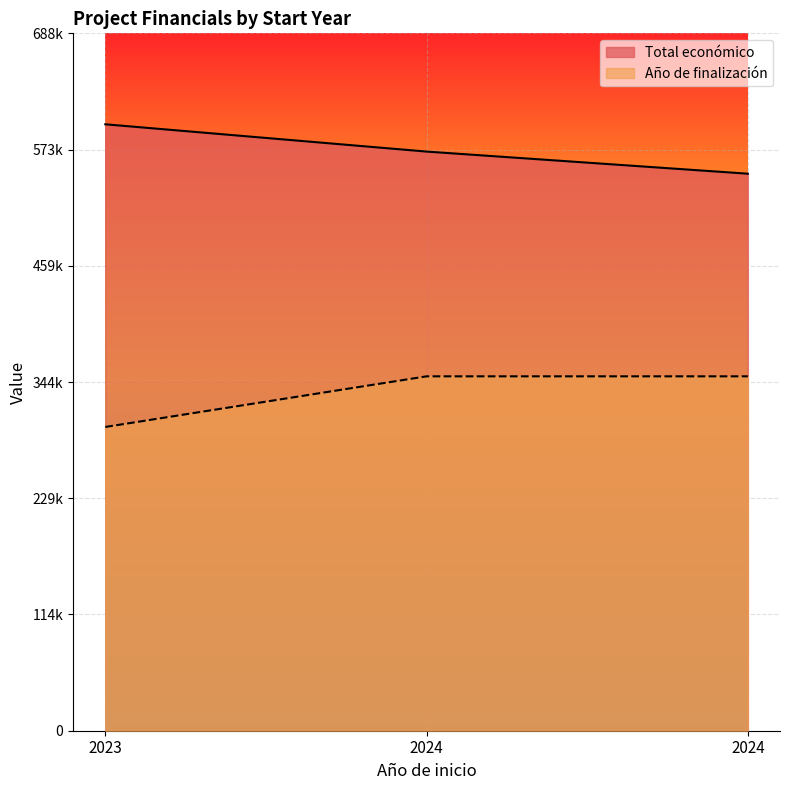

Which category has the lowest value across all series?

2023